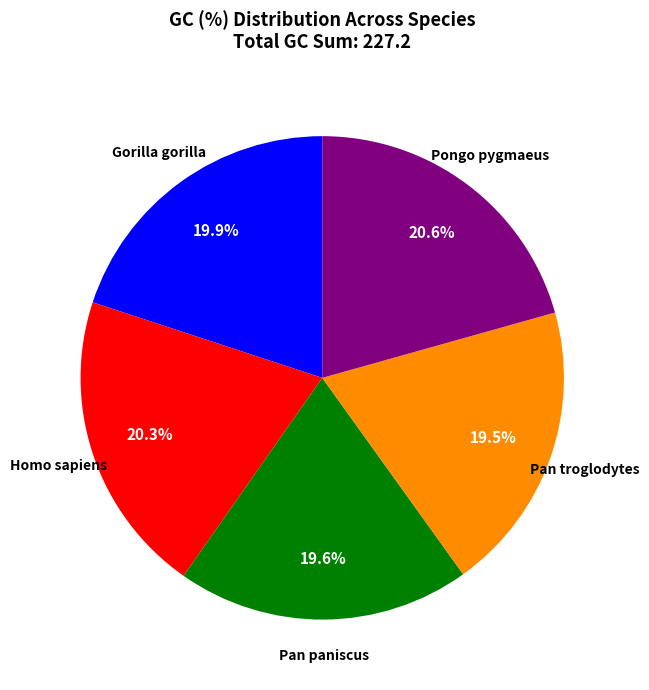

Is there any slice that represents more than half of the pie?

No